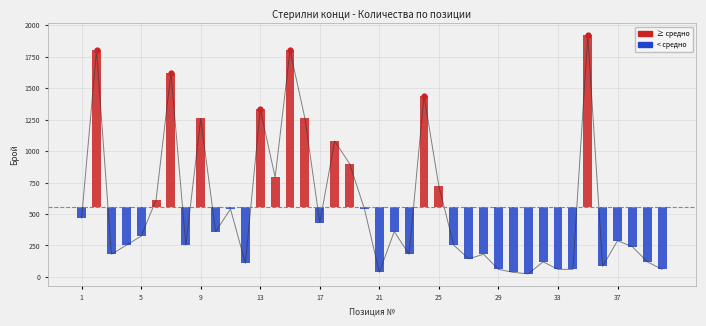

Which has a higher value, 14 or 26?

14